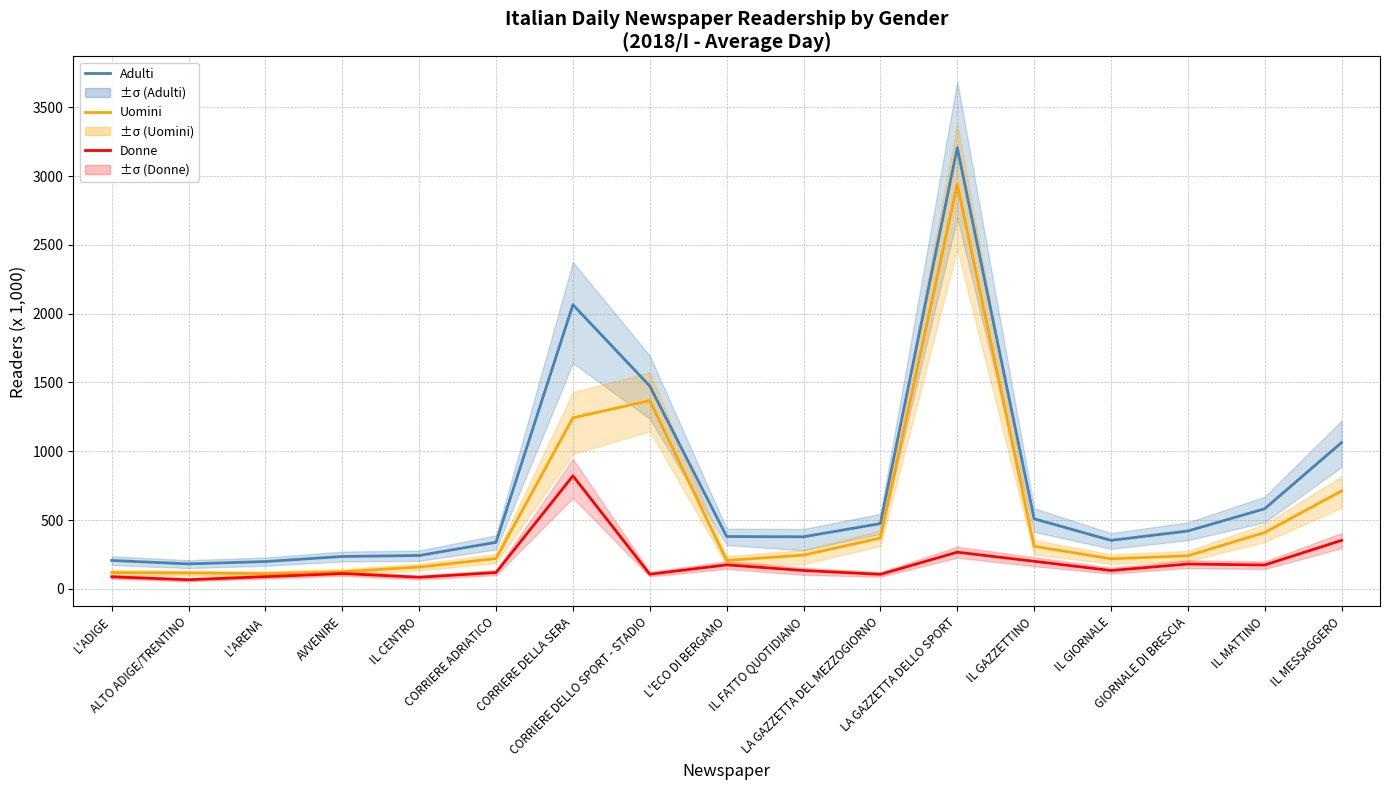

At which category is the sum across all series the highest?

LA GAZZETTA DELLO SPORT